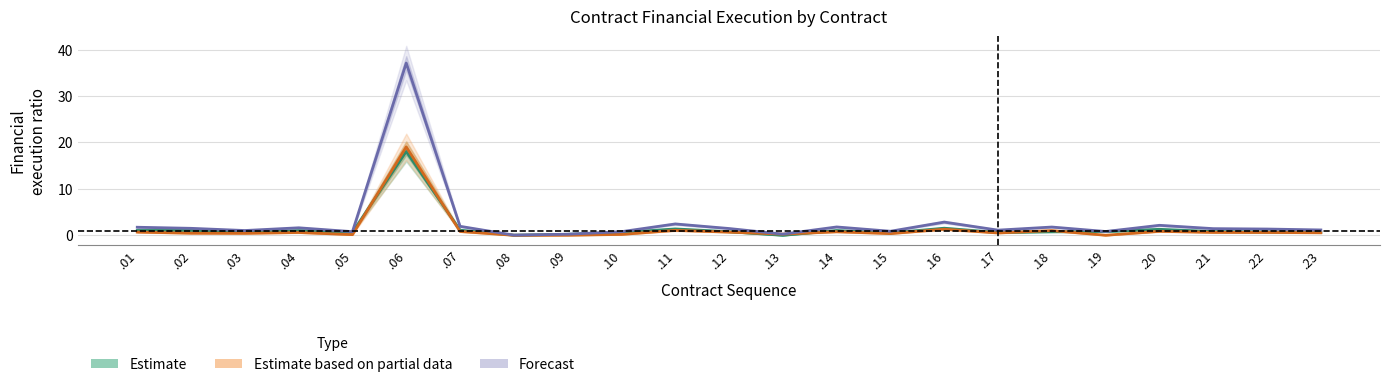

What is the greatest value displayed?

37.1